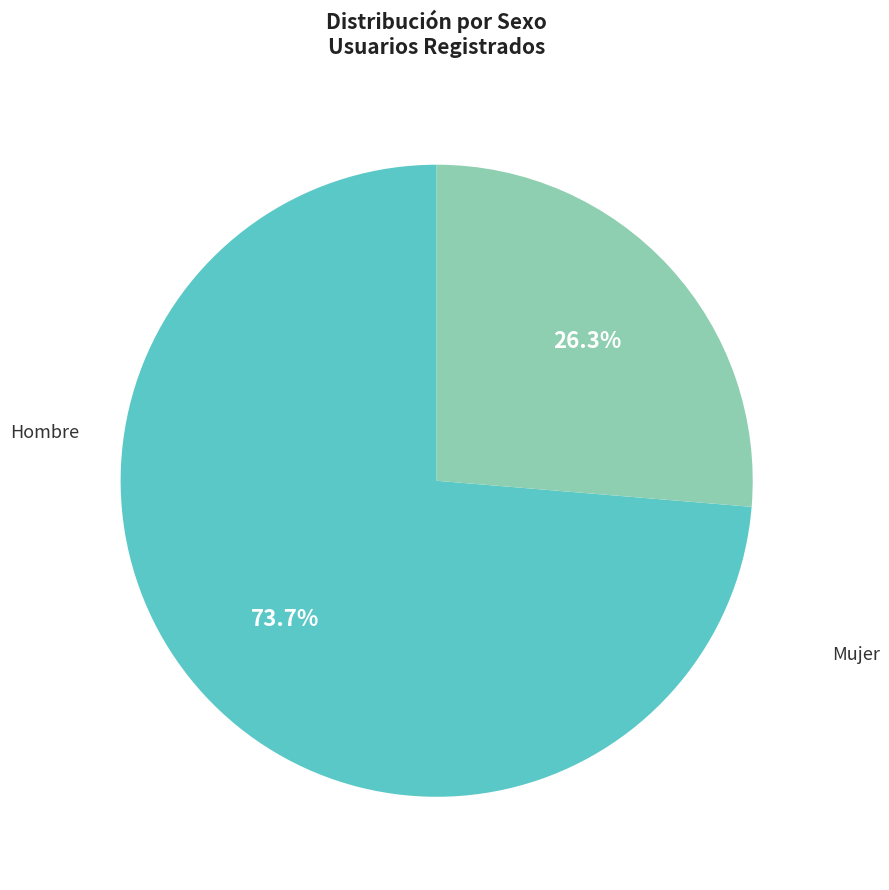

Do Hombre and Mujer together represent more than half of the pie?

Yes